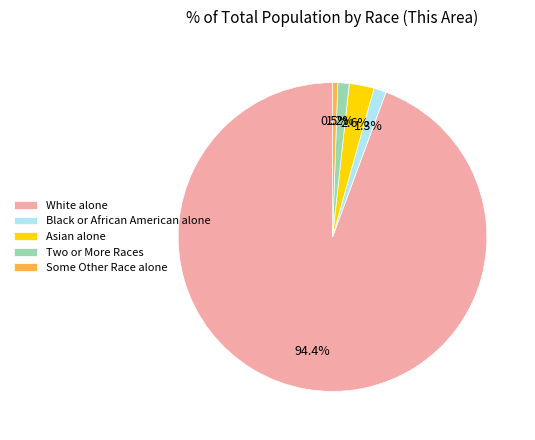

How many segments does this pie chart have?

5